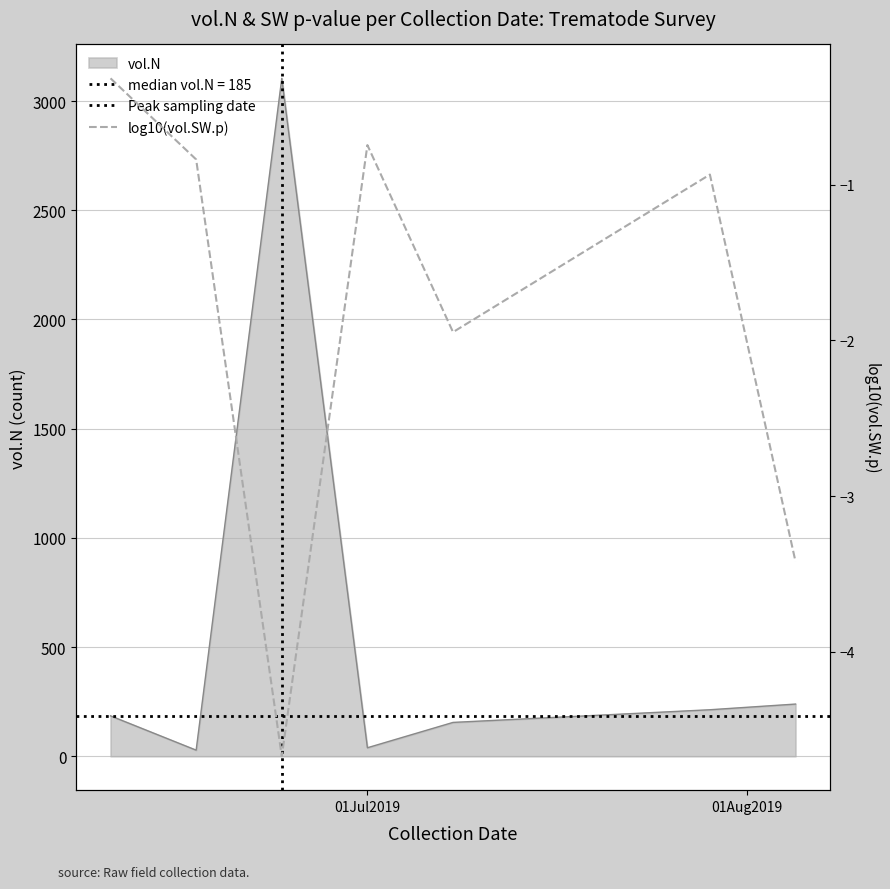

Approximately how many times larger is the value at 20190610 compared to 20190729?

0.9